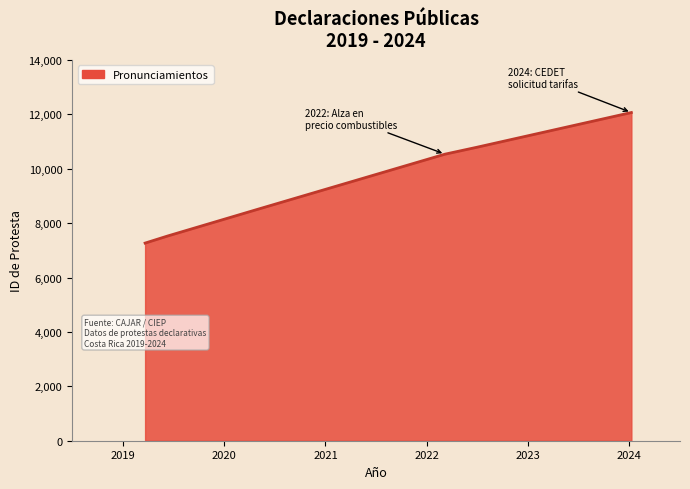

What is the sum of all values?

56666